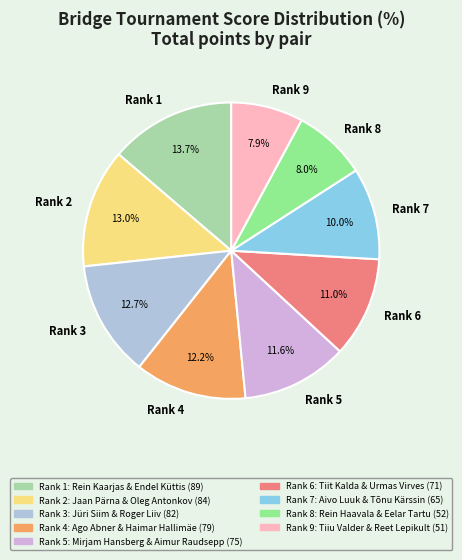

Does any single category account for the majority?

No